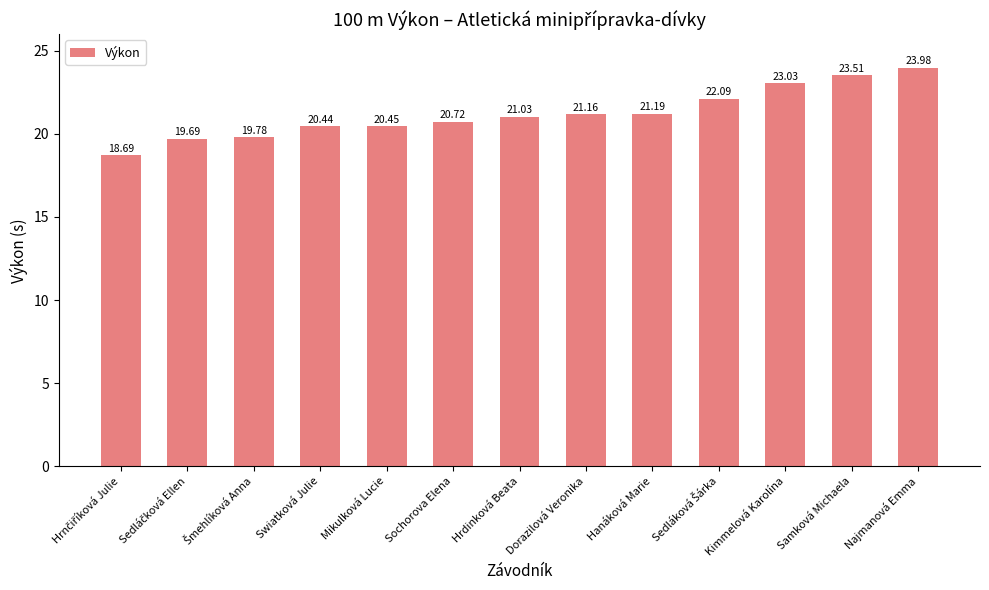

What is the smallest value displayed?

18.7